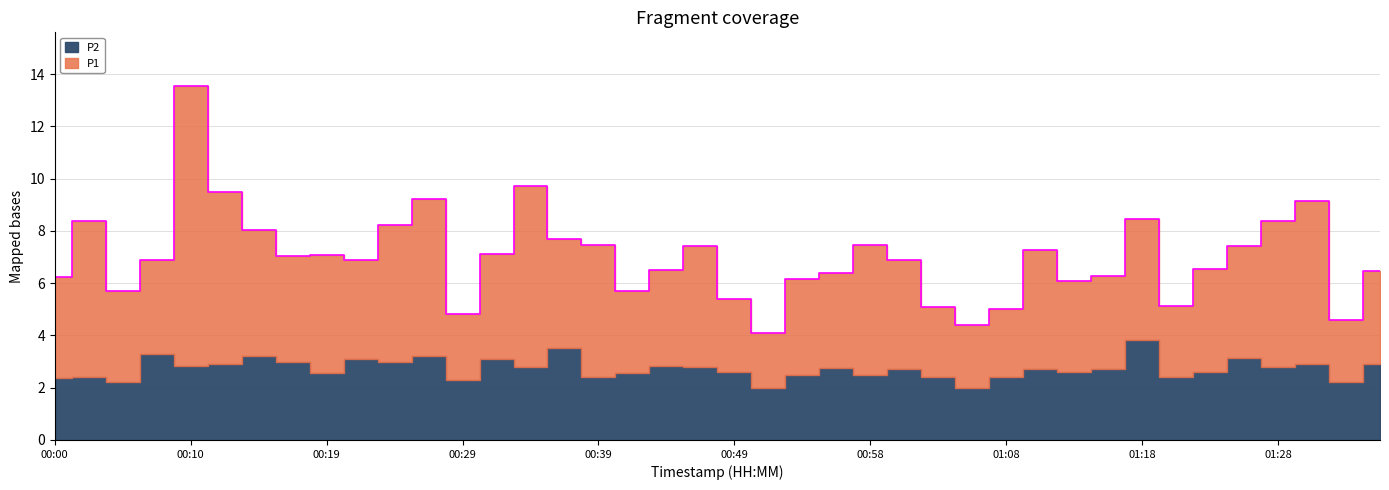

Reading left to right, transcribe all the data shown in this chart.

P1: 00:00=3.9	00:02=6.0	00:05=3.5	00:07=3.6	00:10=10.7	00:12=6.6	00:14=4.8	00:17=4.0	00:19=4.5	00:22=3.8	00:24=5.3	00:27=6.0	00:29=2.5	00:32=4.0	00:34=6.9	00:36=4.2	00:39=5.1	00:41=3.1	00:44=3.7	00:46=4.6	00:49=2.8	00:51=2.1	00:53=3.7	00:56=3.6	00:58=5.0	01:01=4.2	01:03=2.7	01:06=2.4	01:08=2.6	01:11=4.6	01:13=3.5	01:15=3.6	01:18=4.6	01:20=2.7	01:23=3.9	01:25=4.3	01:28=5.6	01:30=6.2	01:32=2.4	01:35=3.6
P2: 00:00=2.4	00:02=2.4	00:05=2.2	00:07=3.3	00:10=2.8	00:12=2.9	00:14=3.2	00:17=3.0	00:19=2.6	00:22=3.1	00:24=3.0	00:27=3.2	00:29=2.3	00:32=3.1	00:34=2.8	00:36=3.5	00:39=2.4	00:41=2.6	00:44=2.8	00:46=2.8	00:49=2.6	00:51=2.0	00:53=2.5	00:56=2.8	00:58=2.5	01:01=2.7	01:03=2.4	01:06=2.0	01:08=2.4	01:11=2.7	01:13=2.6	01:15=2.7	01:18=3.8	01:20=2.4	01:23=2.6	01:25=3.1	01:28=2.8	01:30=2.9	01:32=2.2	01:35=2.9